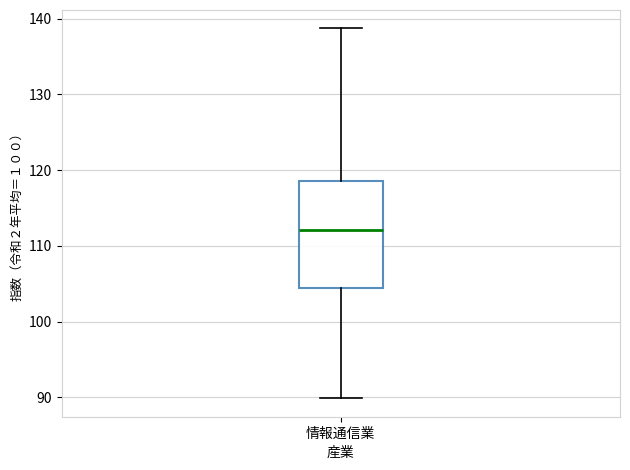

Read this box plot against the y-axis: the position of the median line, the range covered by the box, and the ends of both whiskers. The values are not printed on the chart, so give them approximately, as read against the axis.

median 112, box 105 to 119, whiskers 90 to 139